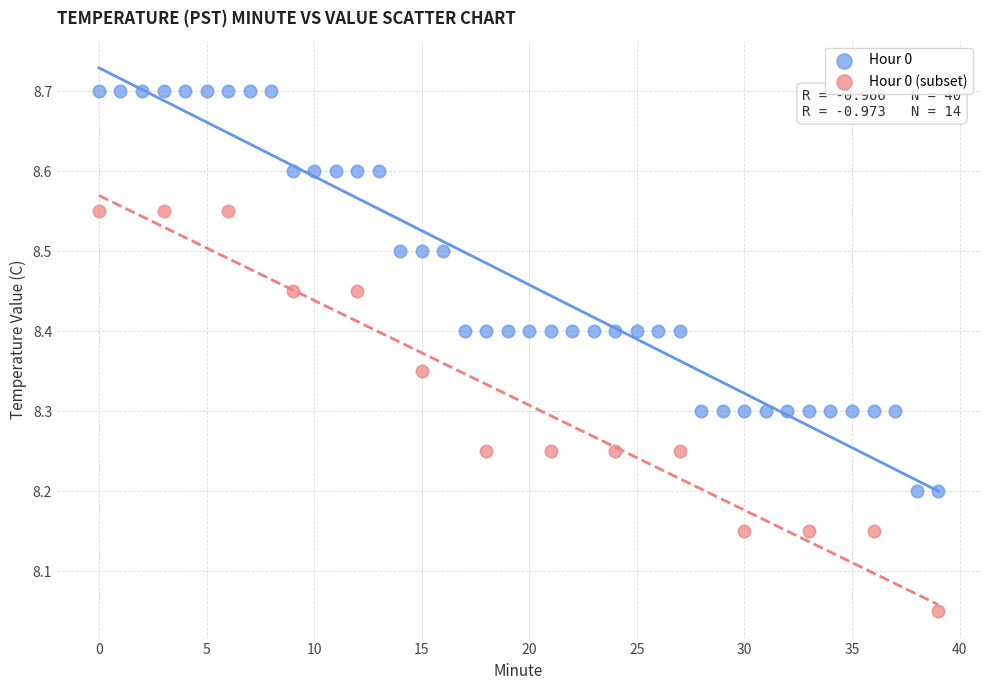

Which series contains the highest Y value?

Hour 0